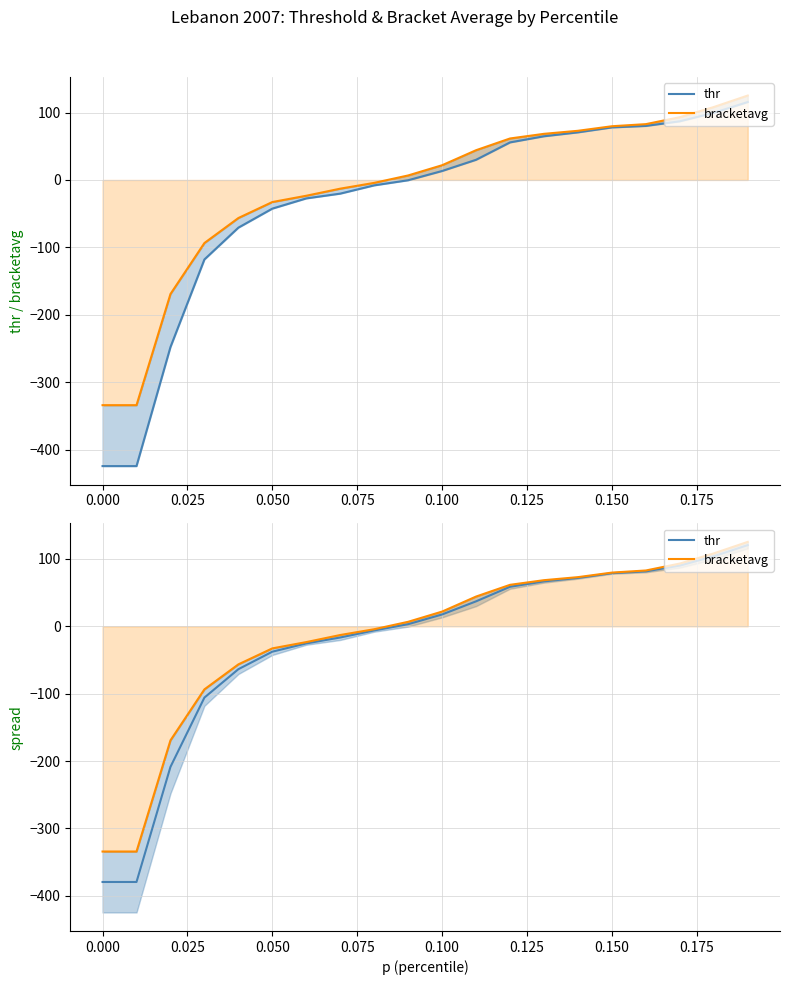

How many lines are shown in the chart?

2